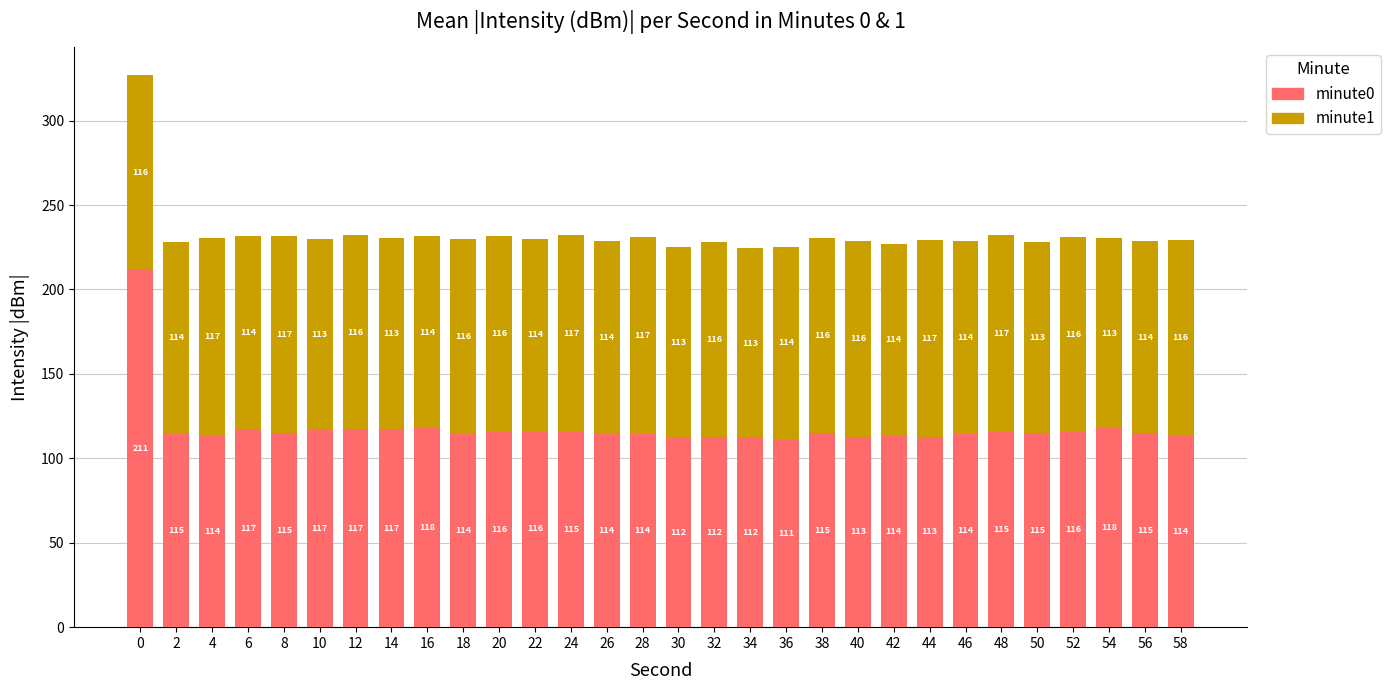

At which label does minute0 reach its minimum?

36